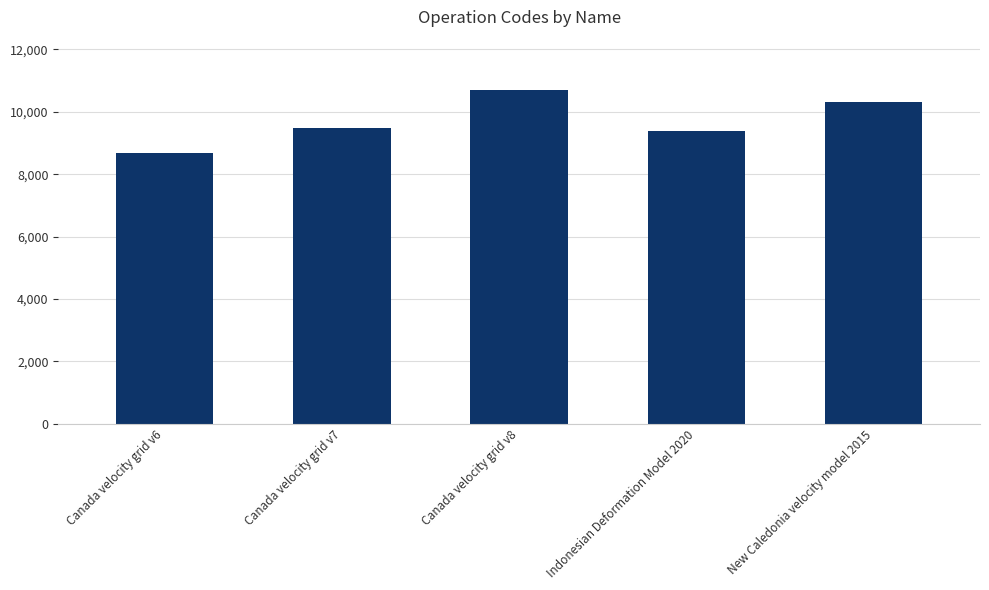

Between Indonesian Deformation Model 2020 and New Caledonia velocity model 2015, which is larger?

New Caledonia velocity model 2015